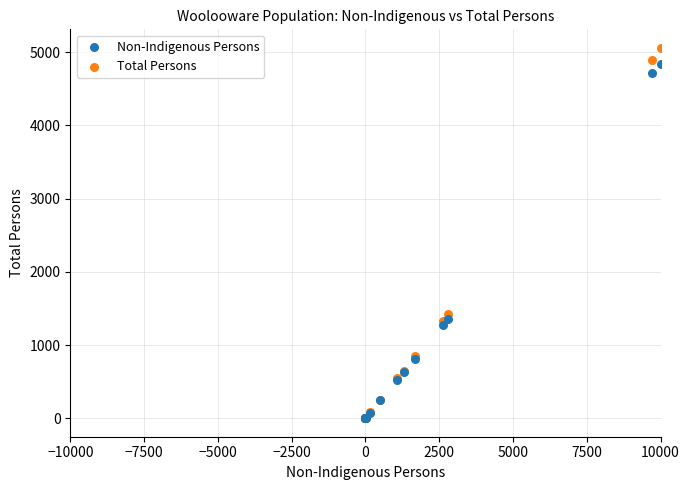

Across all series, what Y value is closest to 2530?

1428